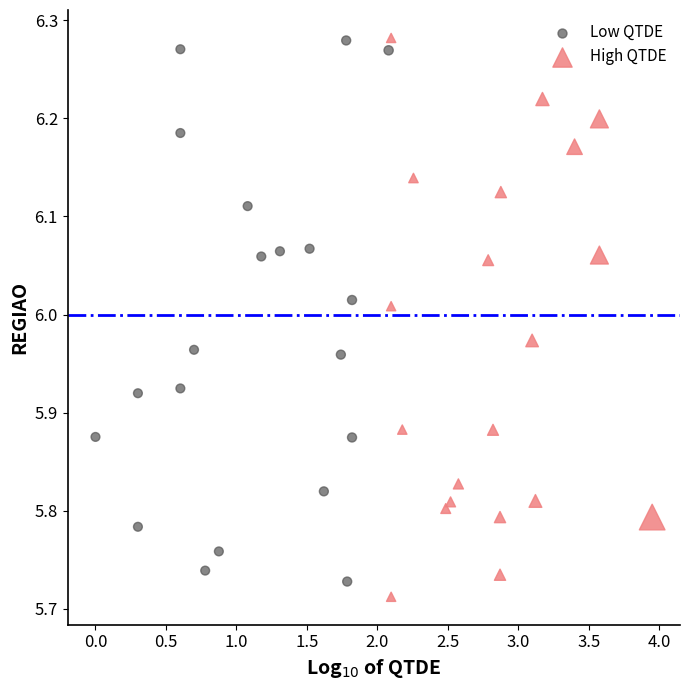

Which series has the widest spread of Y values?

High QTDE